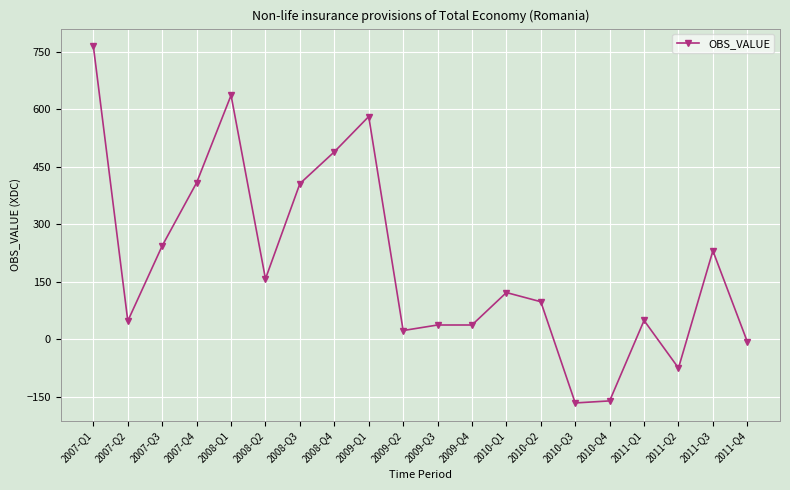

The value at 2010-Q3 is -234.9. True or false?

False